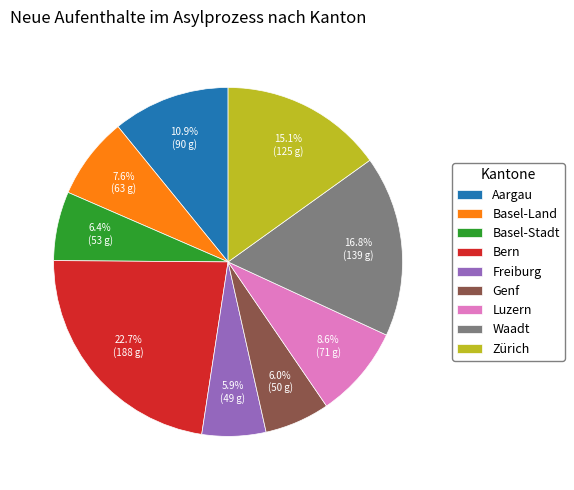

Is Basel-Land the majority of the pie?

No